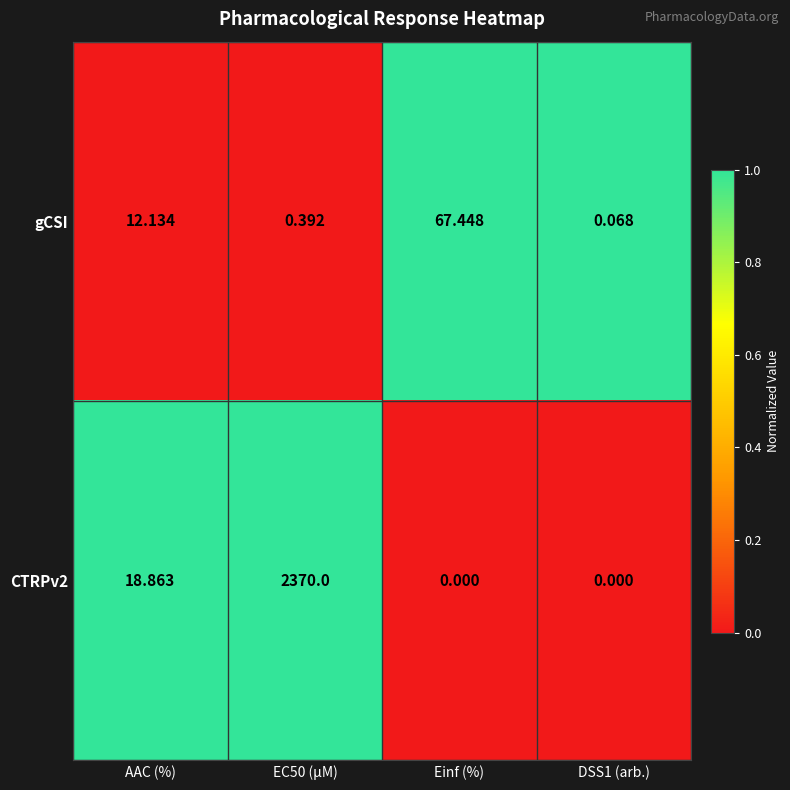

Which series changed the most between AAC (%) and Einf (%)?

gCSI